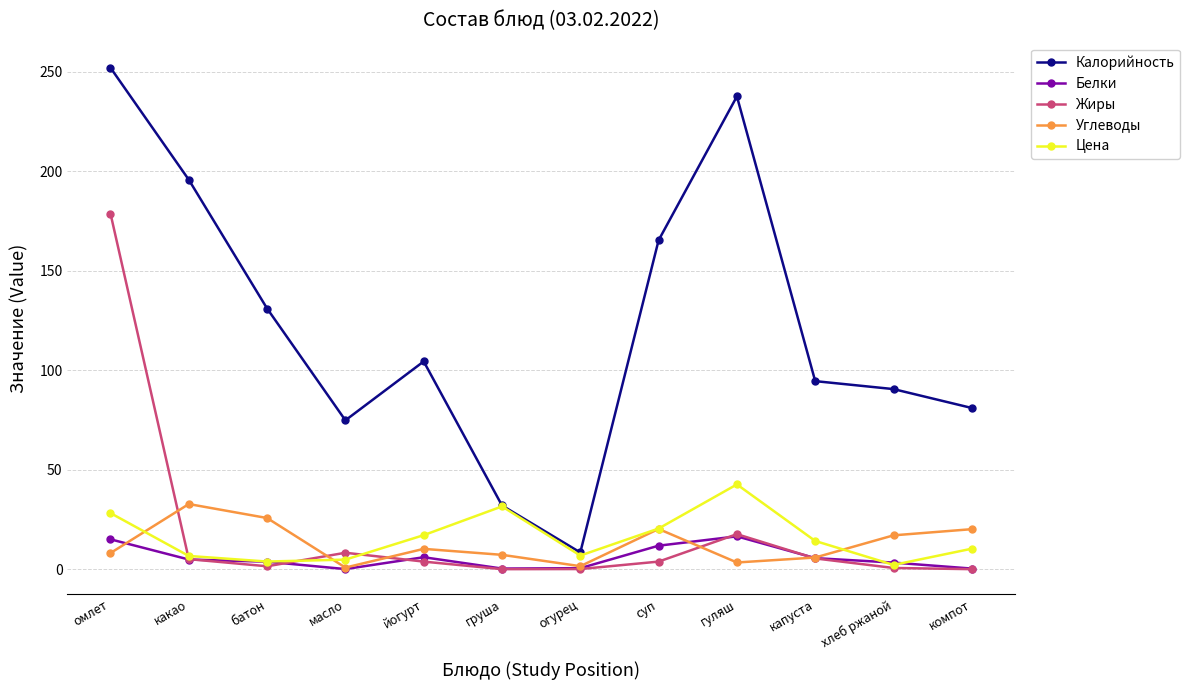

Which category has the highest value across all series?

омлет